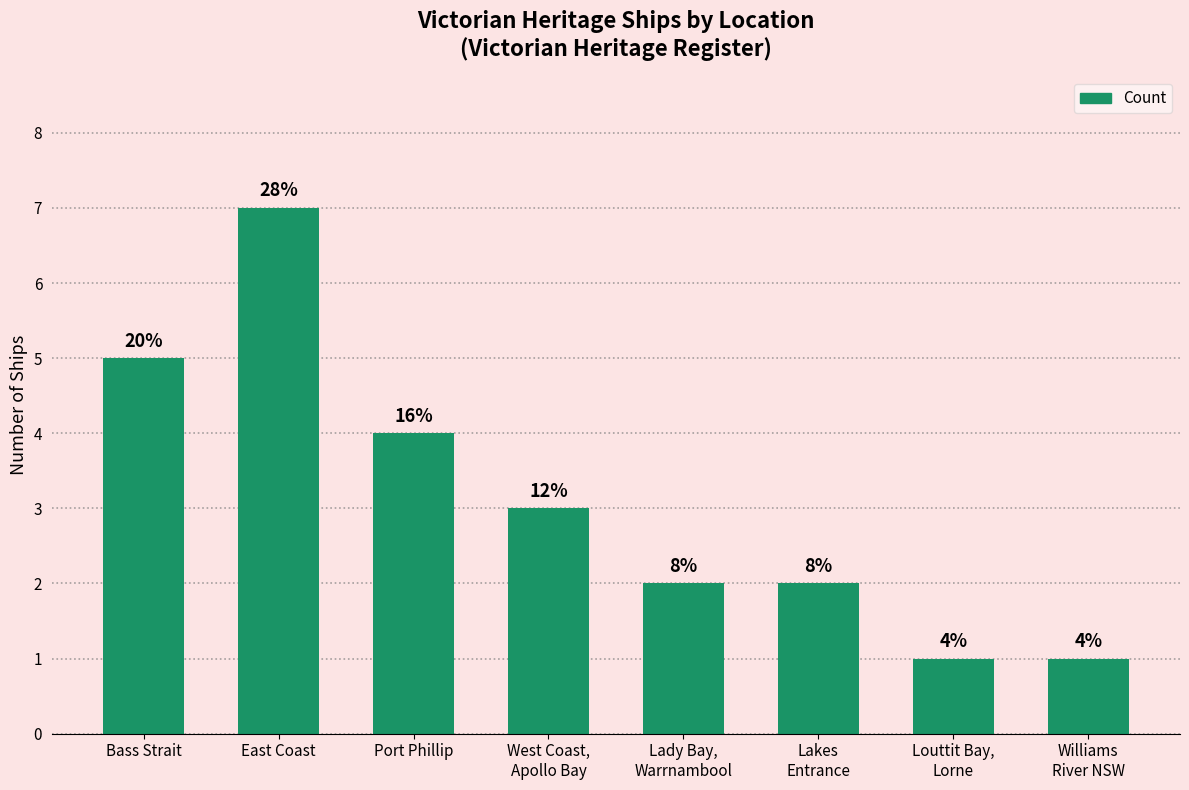

What is the difference between the values at Bass Strait and Lakes
Entrance?

3